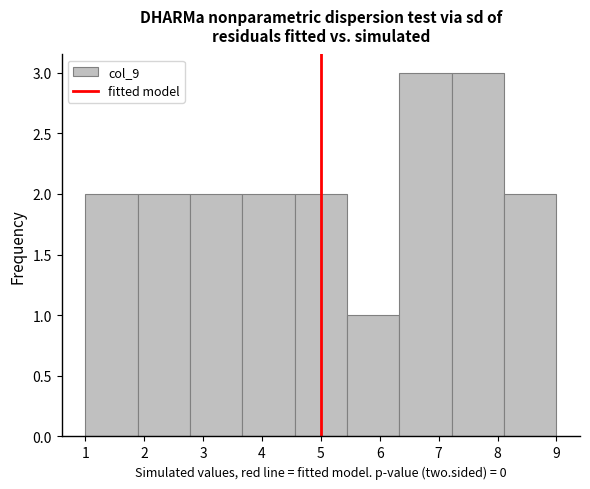

Reading left to right, list every bar in this chart as the range it spans on the x-axis followed by its height. Neither the bar edges nor the heights are printed on the chart, so give them approximately, as read against the axes.

1.0 to 1.9: 2
1.9 to 2.8: 2
2.8 to 3.7: 2
3.7 to 4.6: 2
4.6 to 5.4: 2
5.4 to 6.3: 1
6.3 to 7.2: 3
7.2 to 8.1: 3
8.1 to 9.0: 2